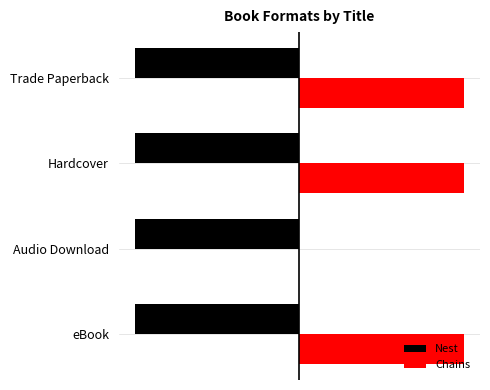

What are all the series names shown in the legend?

Nest, Chains